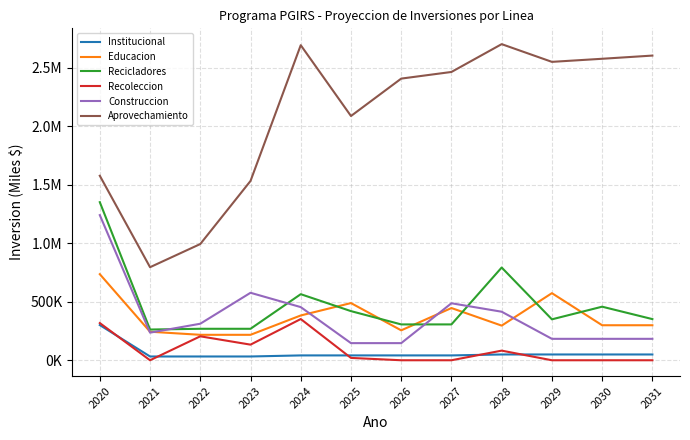

What is the difference between the highest and lowest values at 2028?

2650428.0